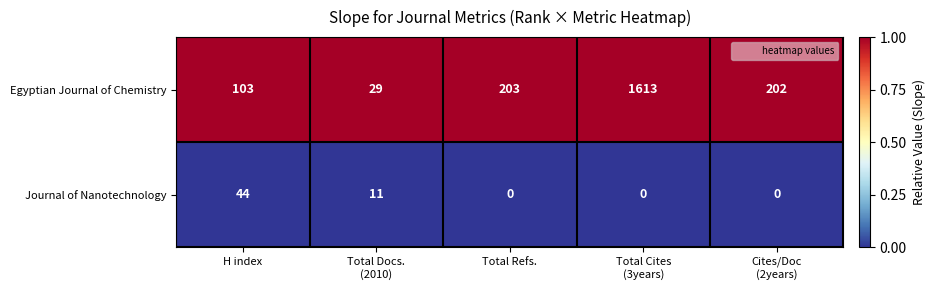

Which series changed the most between H index and Total Refs.?

Egyptian Journal of Chemistry